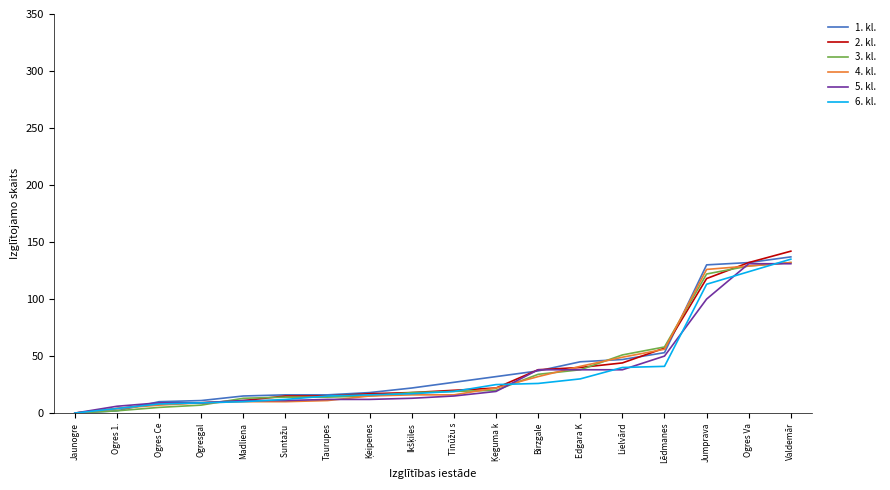

How many lines are shown in the chart?

6